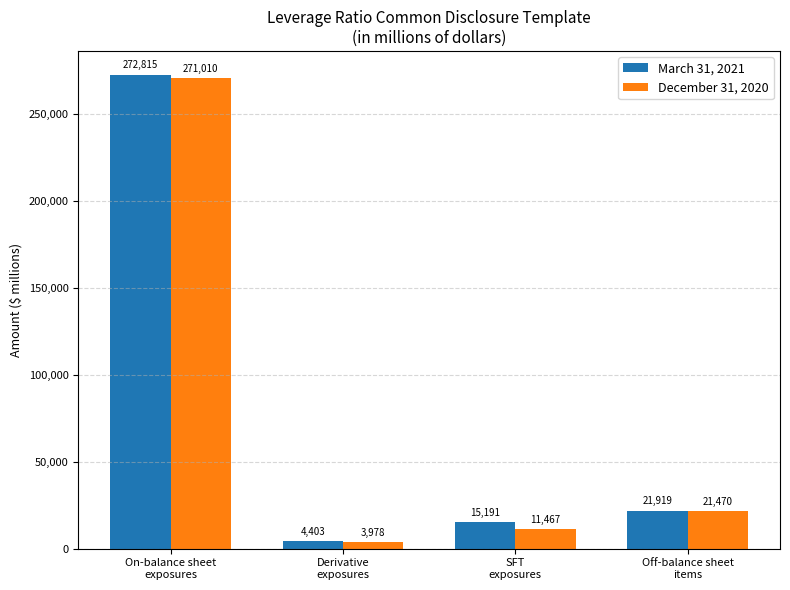

Is the value of March 31, 2021 at Derivative
exposures greater than the value of December 31, 2020 at Derivative
exposures?

Yes